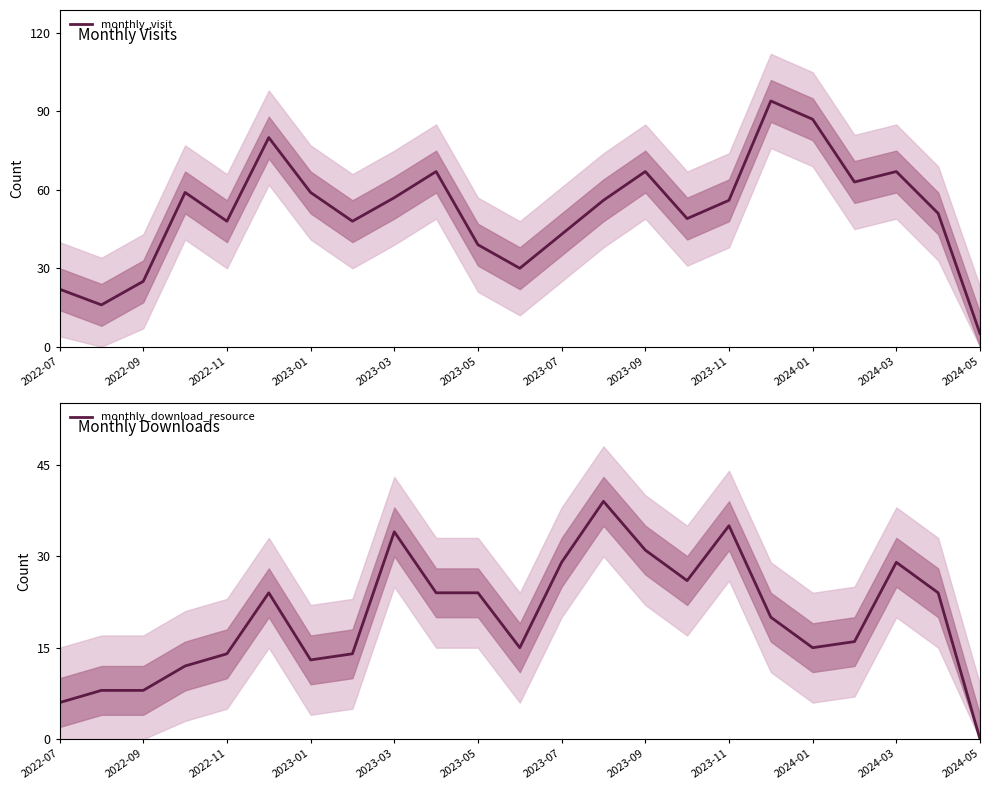

Reading left to right, extract all data points from this chart.

monthly_visit: 22	16	25	59	48	80	59	48	57	67	39	30	43	56	67	49	56	94	87	63	67	51	5
monthly_download_resource: 6	8	8	12	14	24	13	14	34	24	24	15	29	39	31	26	35	20	15	16	29	24	0